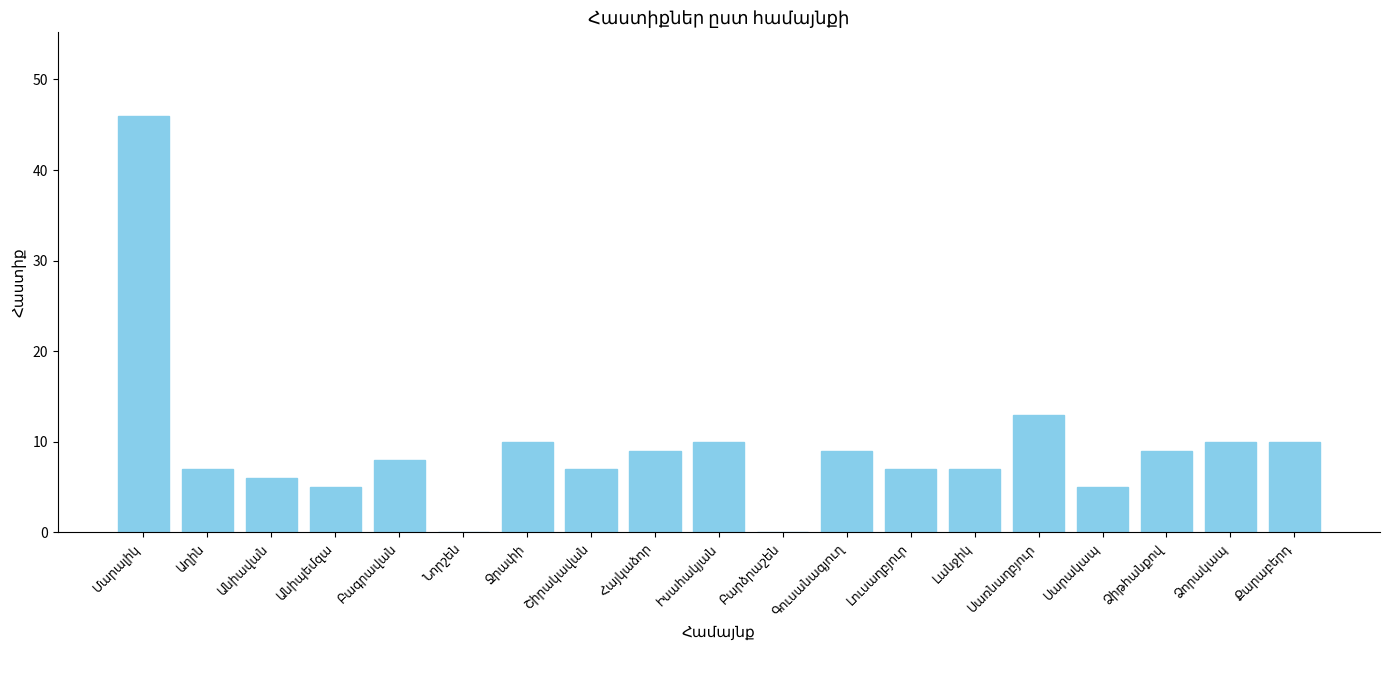

What is the sum of all values?

178